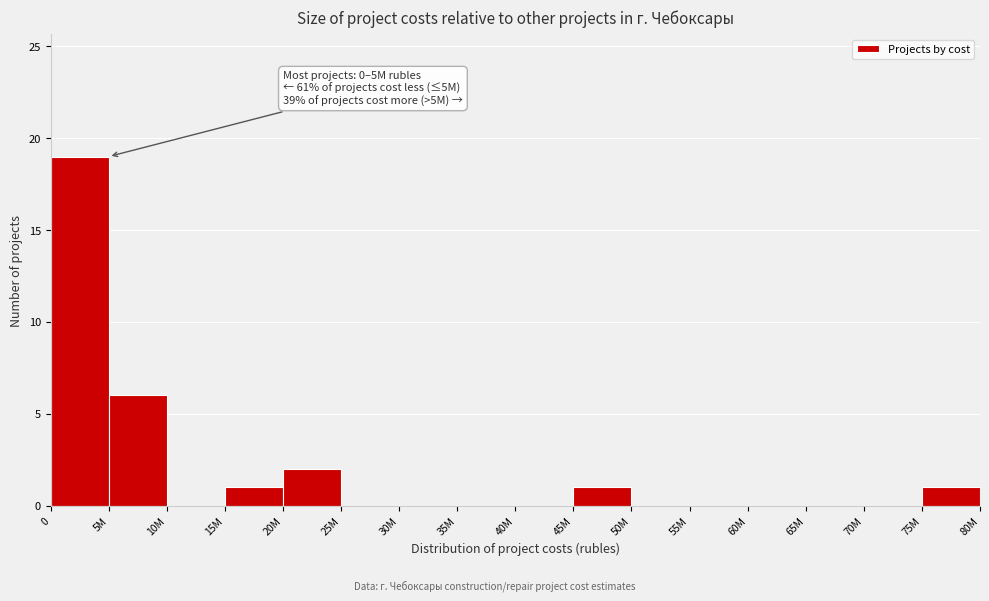

Reading right to left, list all the values displayed in this chart.

75M=1	70M=0	65M=0	60M=0	55M=0	50M=0	45M=1	40M=0	35M=0	30M=0	25M=0	20M=2	15M=1	10M=0	5M=6	0=19